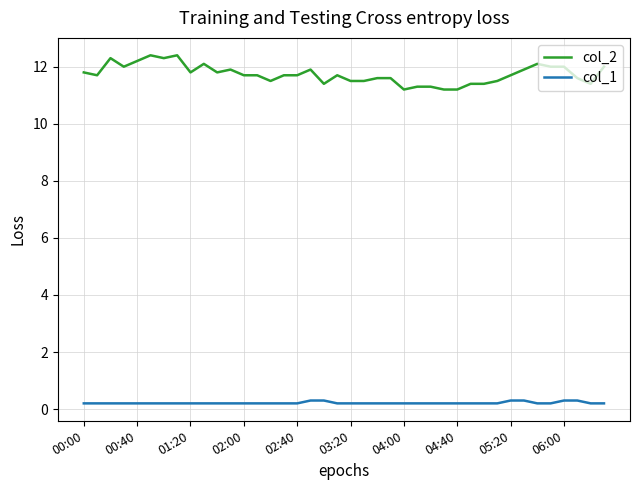

What is the difference between the maximum and minimum values in the col_2 series?

1.2